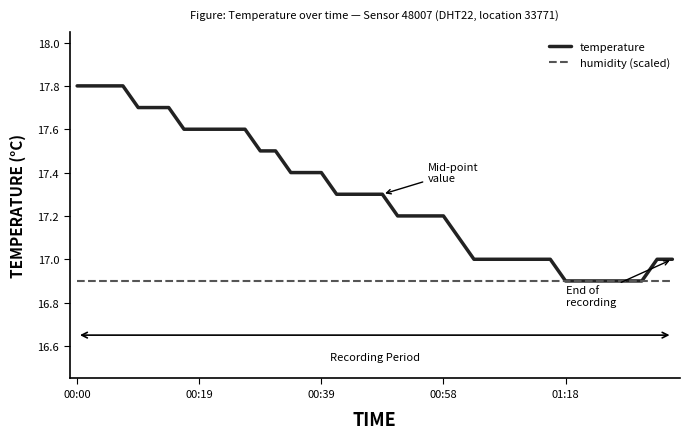

What is the smallest value displayed?

16.9